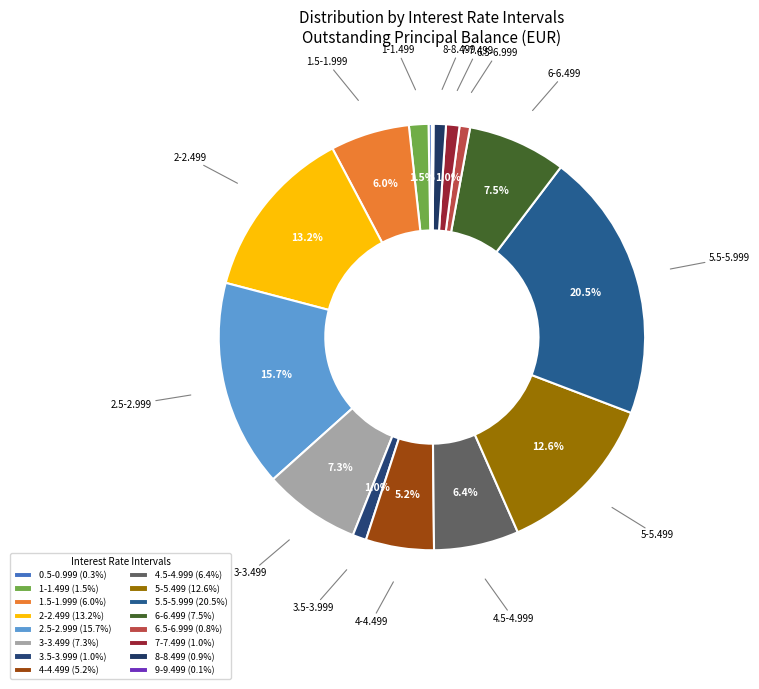

To the nearest percent, what is the difference between the 8-8.499 and 0.5-0.999 slice percentages?

1%